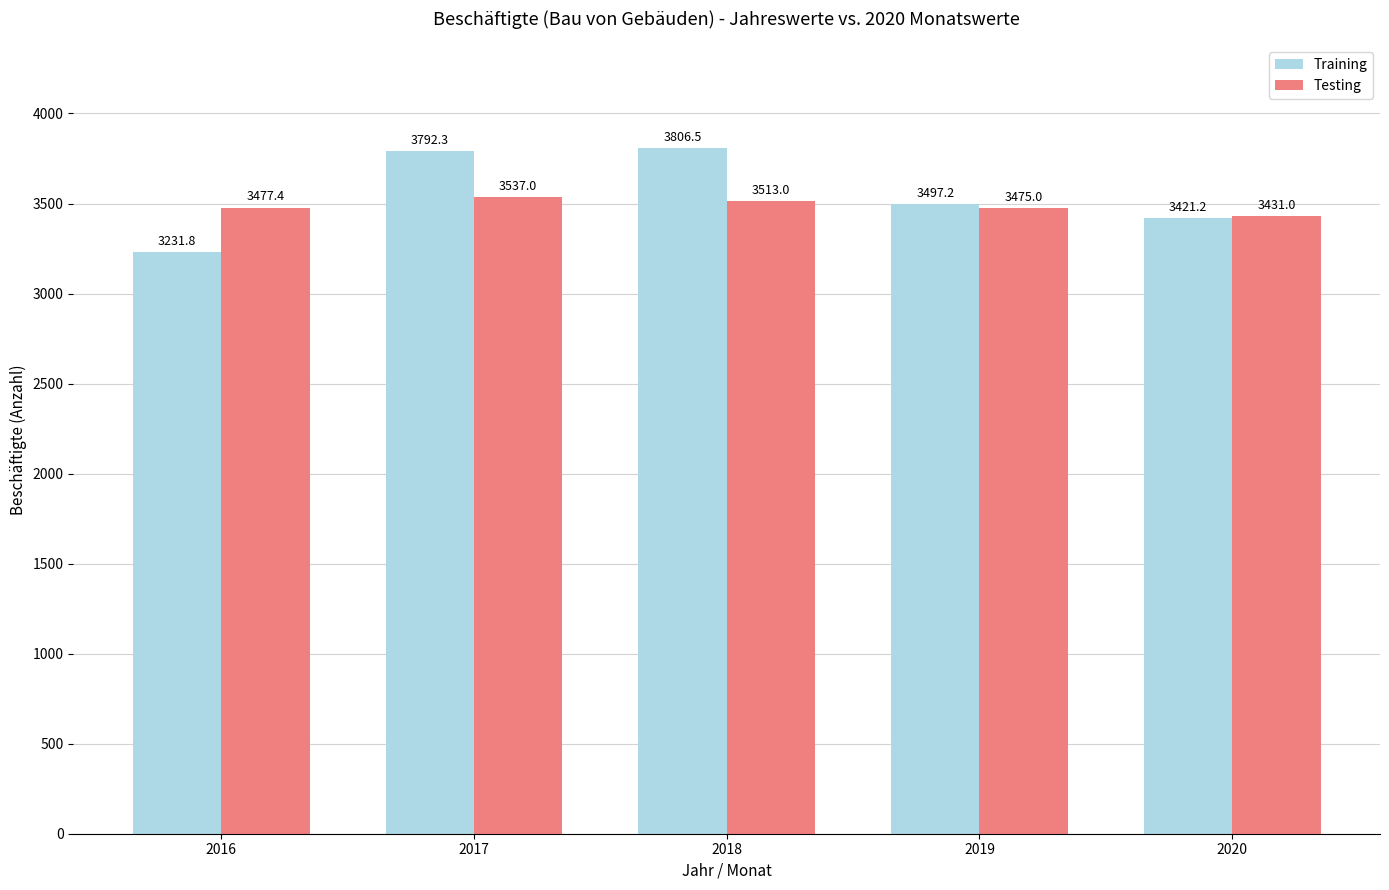

Is it true that Testing equals 1992.7 at 2019?

False